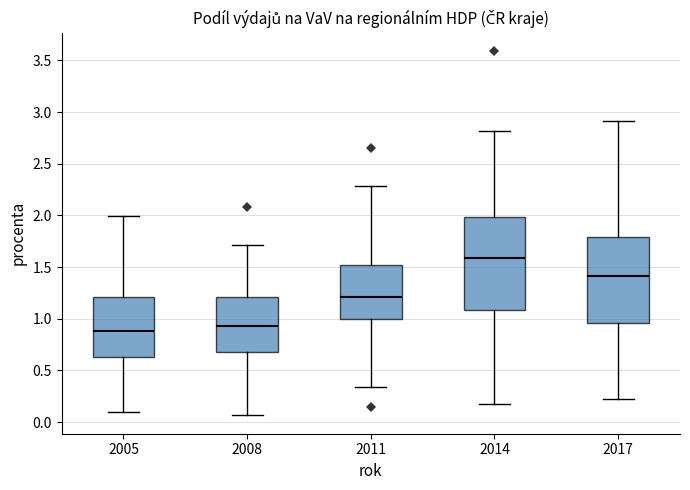

Reading left to right, read every box against the y-axis: the position of its median line, the range the box covers, and the ends of its whiskers. The values are not printed on the chart, so give them approximately, as read against the axis.

2005: median 0.90, box 0.65 to 1.20, whiskers 0.10 to 2.00
2008: median 0.95, box 0.70 to 1.20, whiskers 0.05 to 1.70
2011: median 1.20, box 1.00 to 1.50, whiskers 0.35 to 2.30
2014: median 1.60, box 1.10 to 2.00, whiskers 0.20 to 2.80
2017: median 1.40, box 0.95 to 1.80, whiskers 0.25 to 2.90